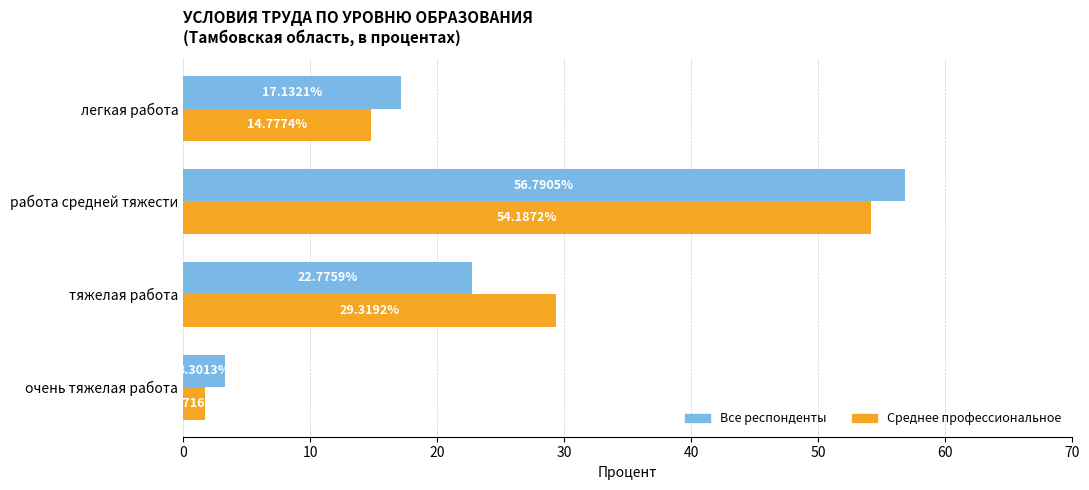

Rank the series by their maximum value, from highest to lowest.

Все респонденты, Среднее профессиональное